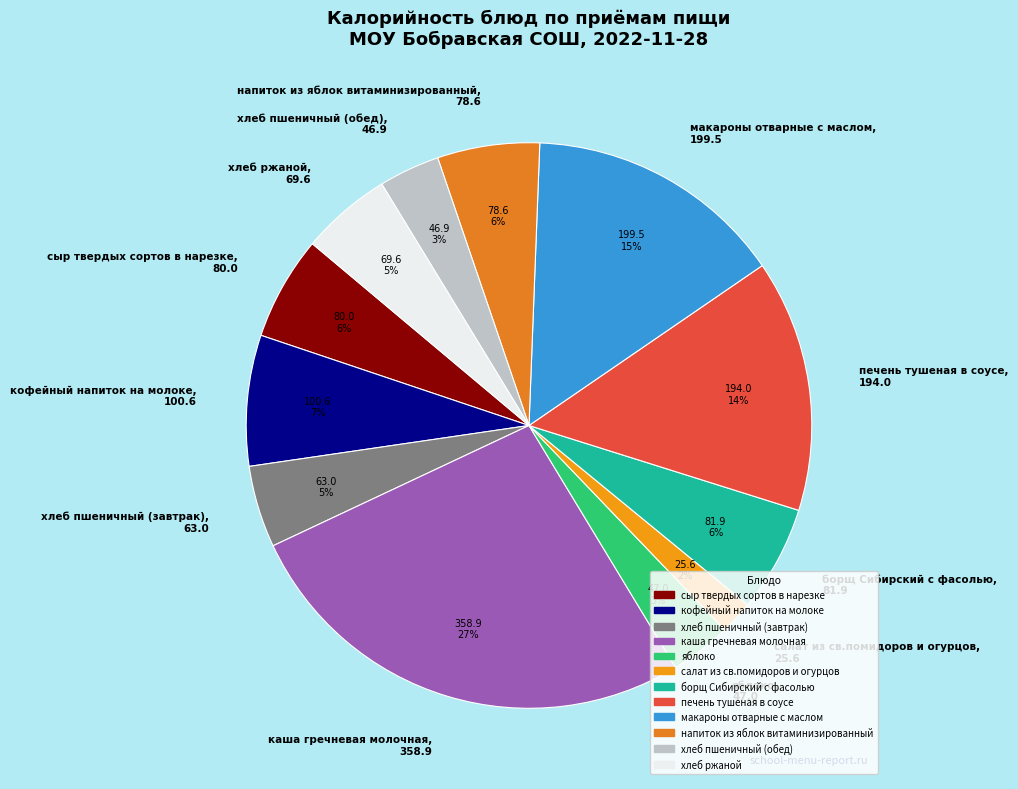

To the nearest percent, what is the combined percentage of каша гречневая молочная and борщ Сибирский с фасолью?

33%